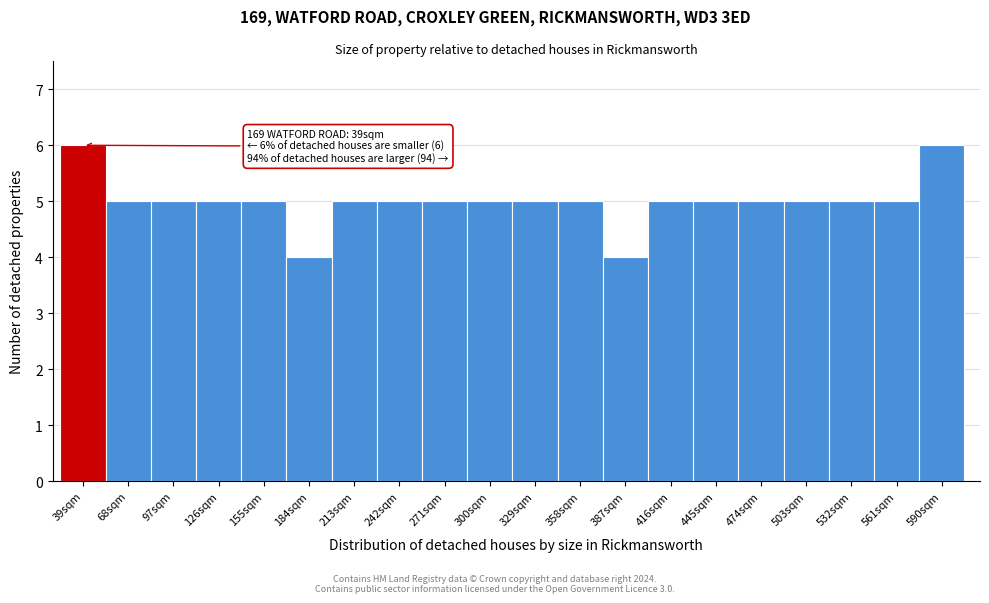

Reading left to right, transcribe all the data shown in this chart.

6	5	5	5	5	4	5	5	5	5	5	5	4	5	5	5	5	5	5	6